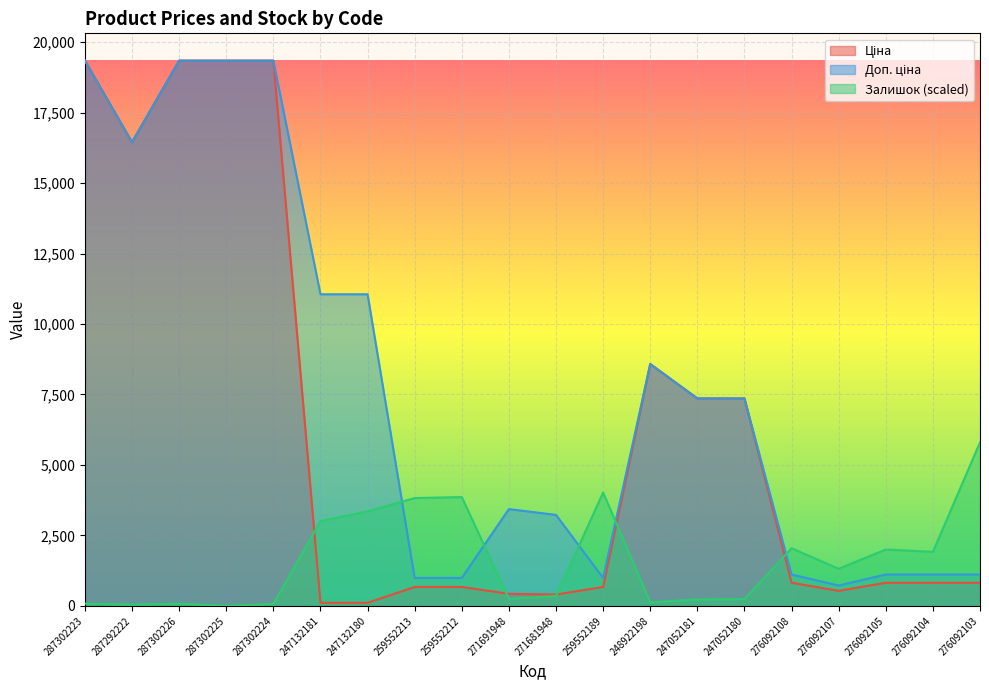

Is it true that Залишок equals 6032.2 at 247132180?

False